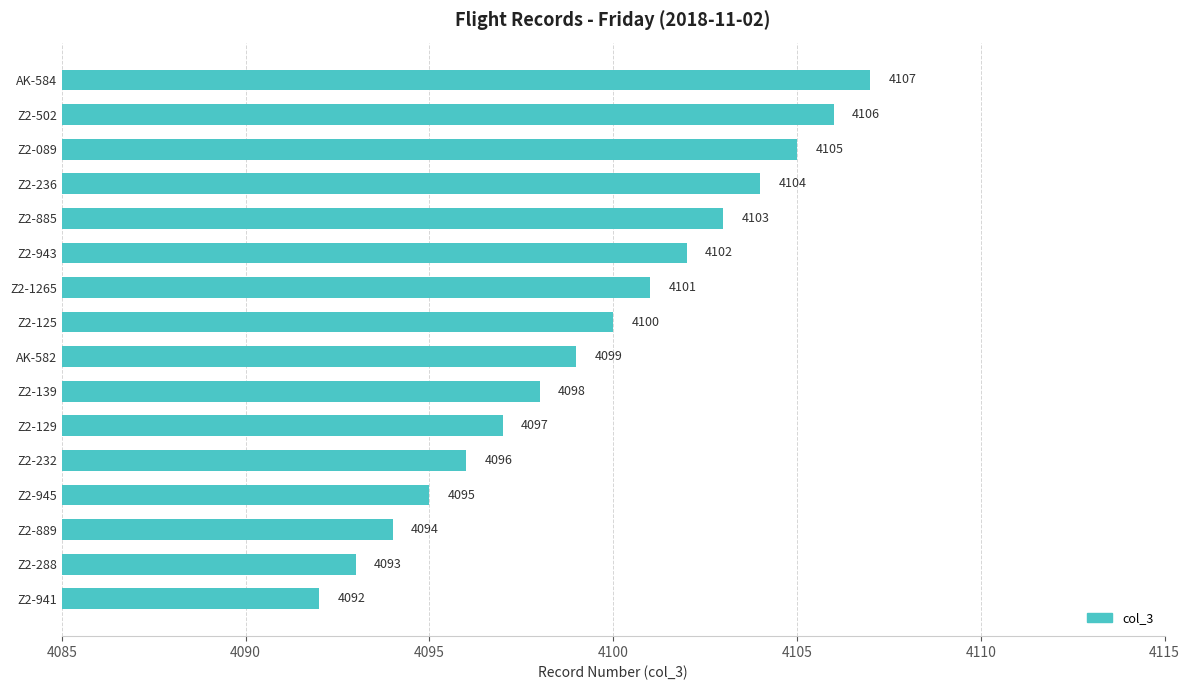

Read the value at Z2-885, to the nearest 10.

4100